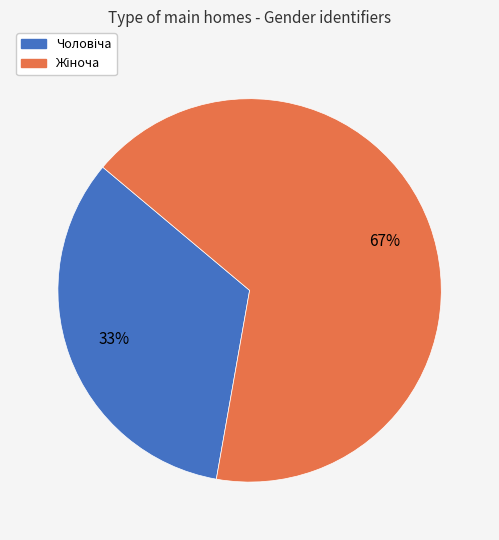

To the nearest percent, what is the average slice percentage?

50%